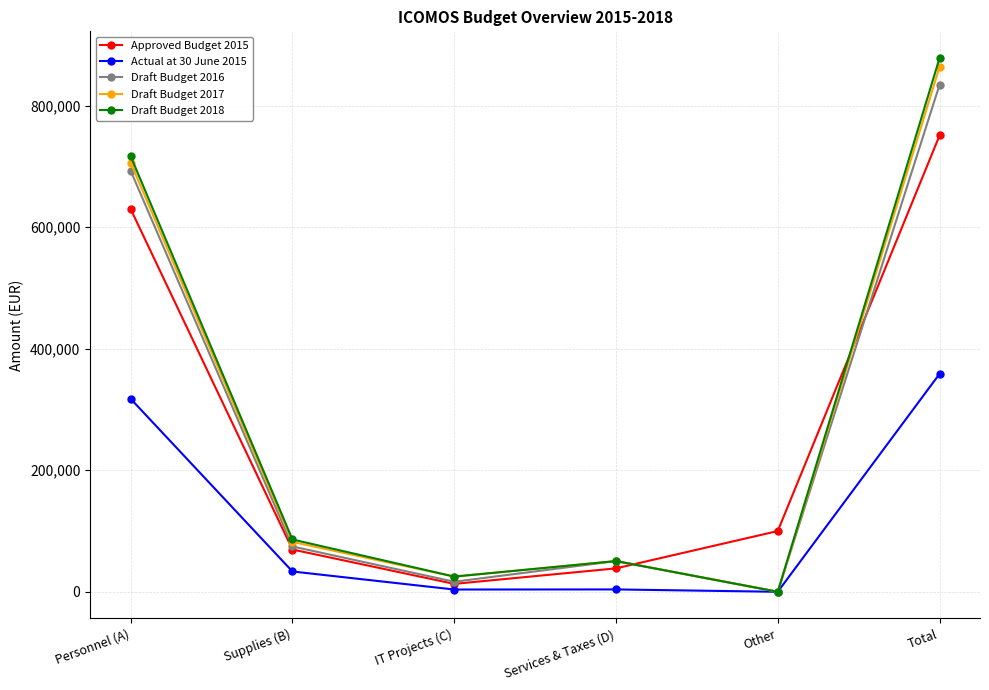

At which category does Actual at 30 June 2015 reach its first local peak?

Services & Taxes (D)